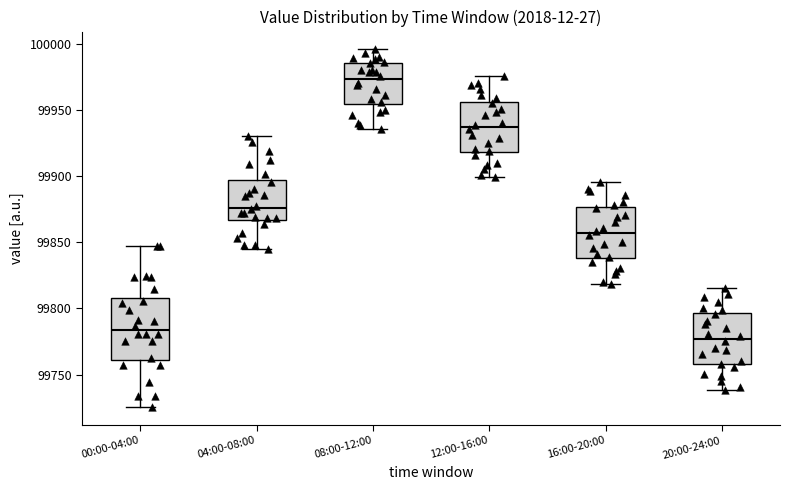

Reading left to right, transcribe this box plot: for each box, give where its median line is, the range the box spans, and where its two whiskers end, as read against the y-axis. The values are not printed on the chart, so give them approximately, as read against the axis.

00:00-04:00: median 99785, box 99760 to 99810, whiskers 99725 to 99845
04:00-08:00: median 99875, box 99865 to 99895, whiskers 99845 to 99930
08:00-12:00: median 99975, box 99955 to 99985, whiskers 99935 to 99995
12:00-16:00: median 99935, box 99920 to 99955, whiskers 99900 to 99975
16:00-20:00: median 99855, box 99840 to 99875, whiskers 99820 to 99895
20:00-24:00: median 99775, box 99760 to 99795, whiskers 99740 to 99815